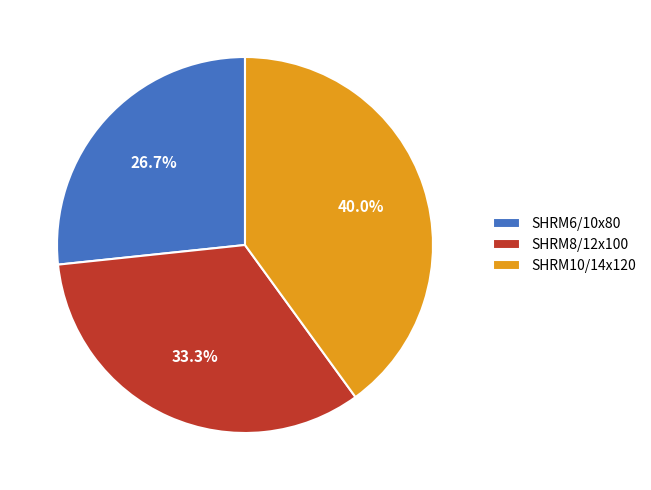

Approximately how many times larger is the value at SHRM6/10x80 compared to SHRM10/14x120?

0.7